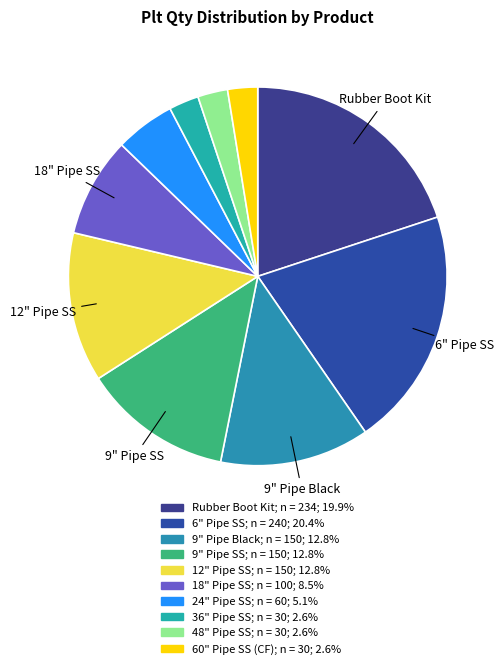

How many slices are in this pie chart?

10